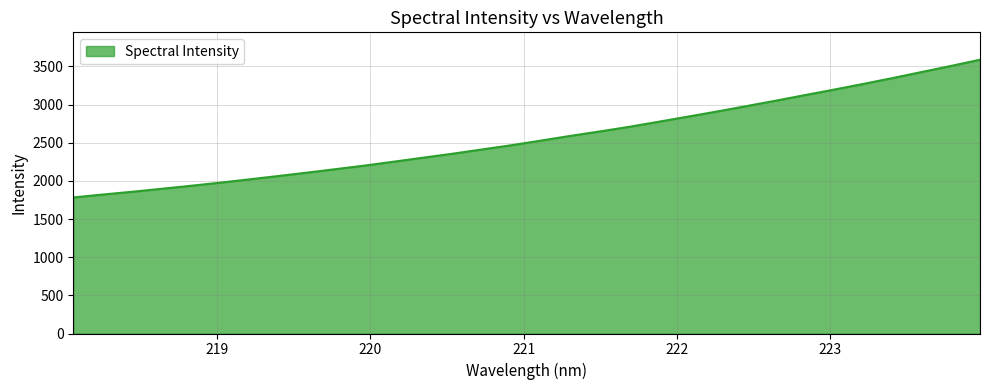

What is the maximum value shown in the chart?

3587.7